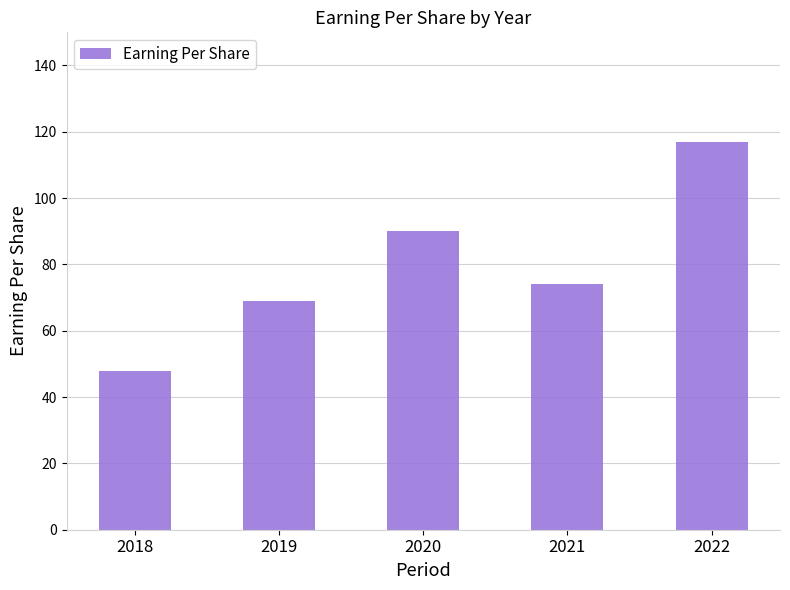

What is the approximate value at 2021?

74